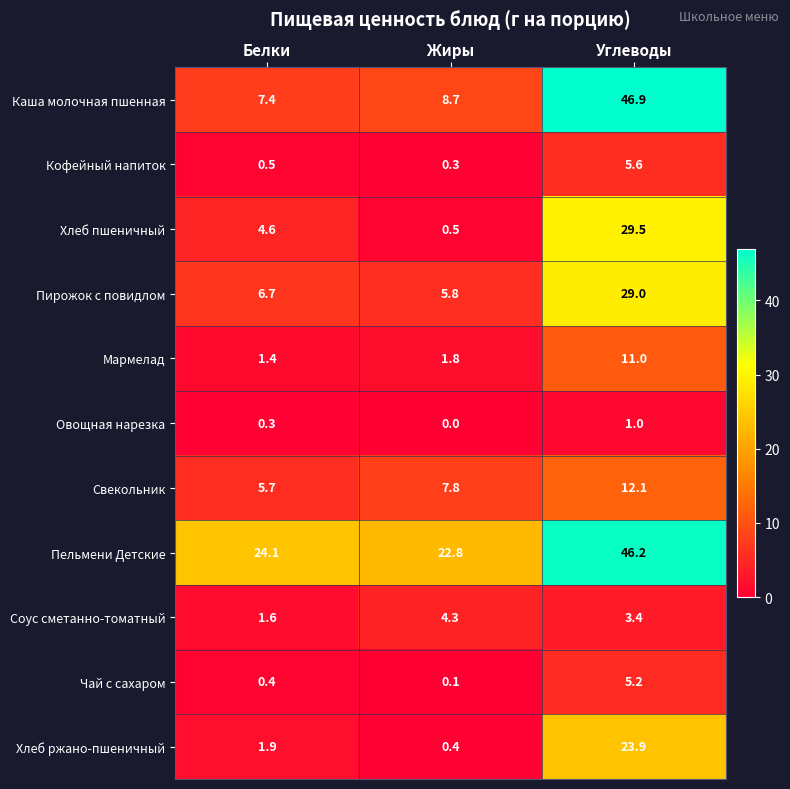

What is the average value of the Овощная нарезка series?

0.4